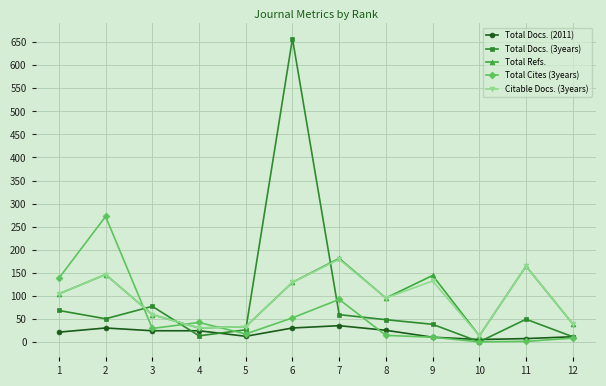

Which series has the widest spread of values?

Total Docs. (3years)